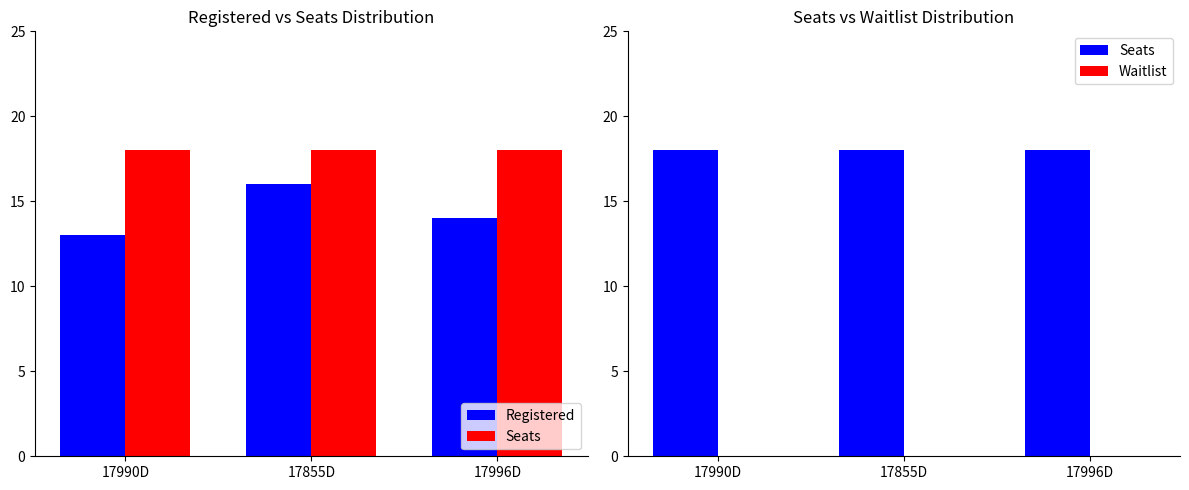

What is the value of the Registered bar at the 2nd from the left?

16